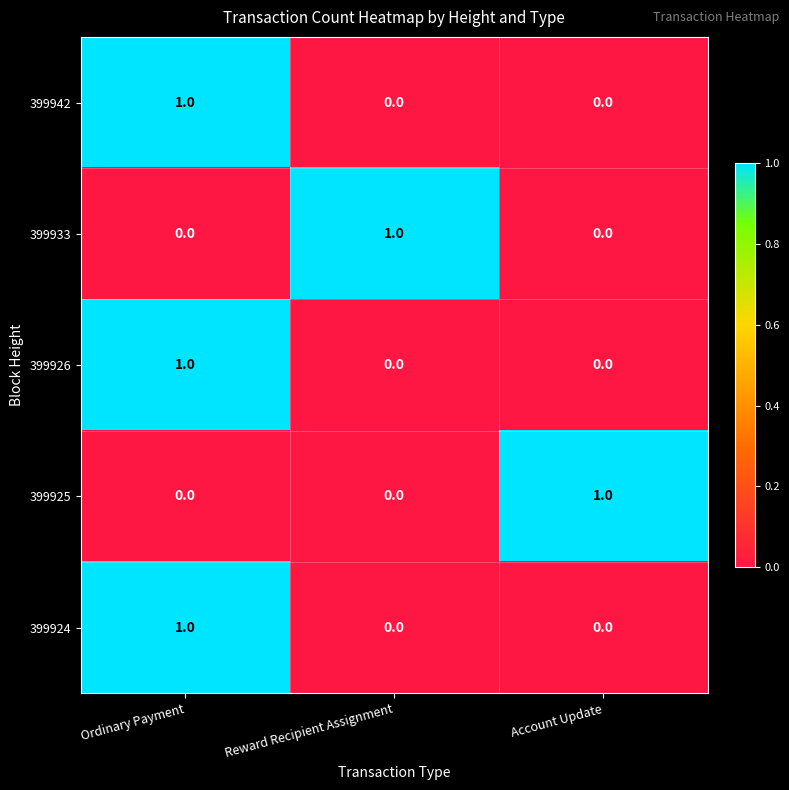

What is the greatest value displayed?

1